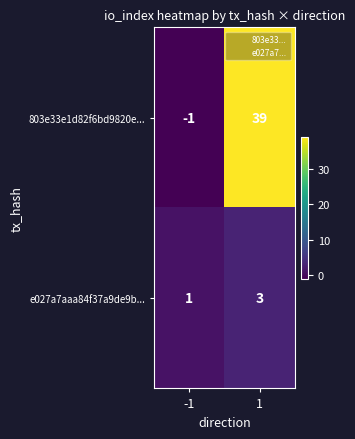

What is the sum of all 803e33e1d82f6bd9820e... values?

38